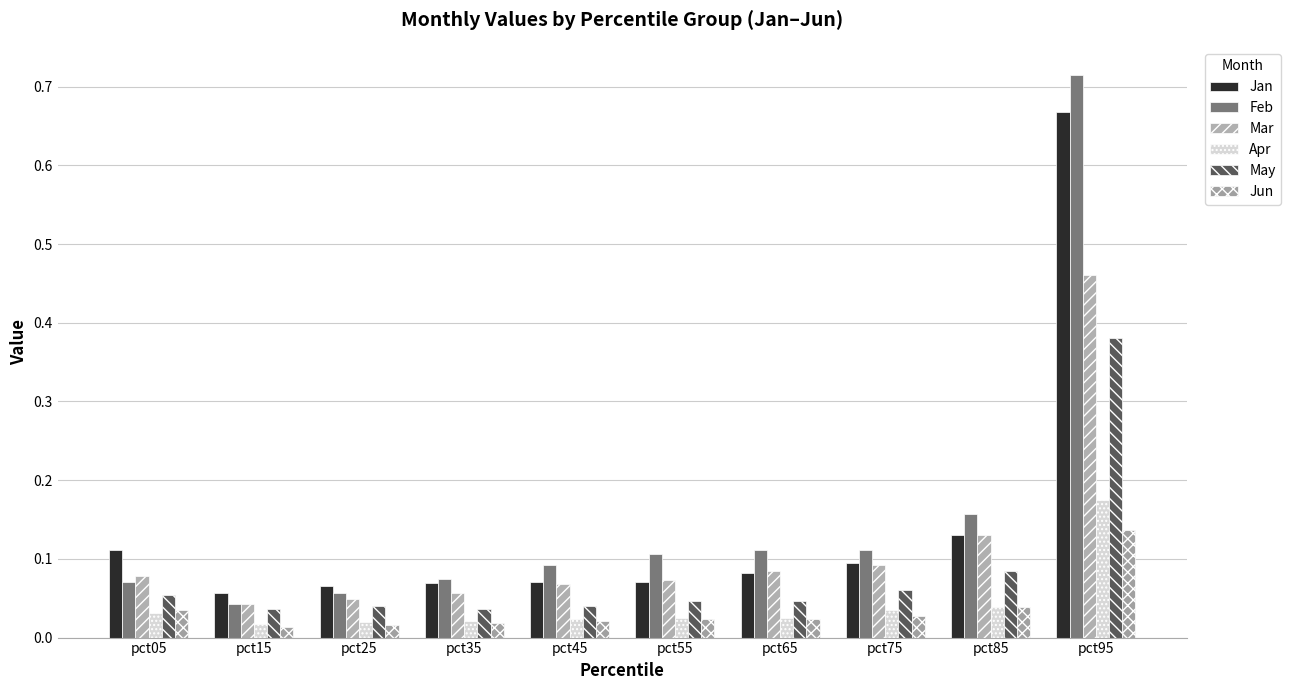

Are the bars grouped side by side (vs. stacked)?

Yes